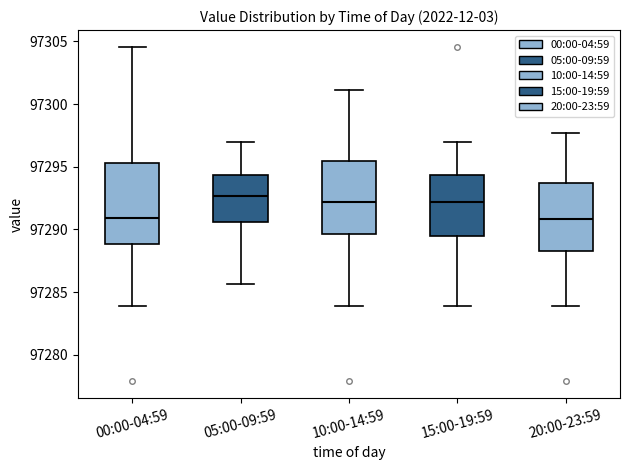

Comparing the boxes themselves (not the whiskers), which one is the tallest?

00:00-04:59